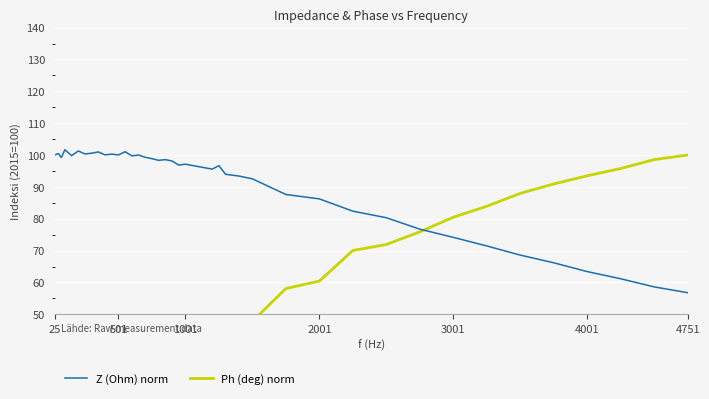

The Z (Ohm) norm series shows 86.2 at 2001. True or false?

True